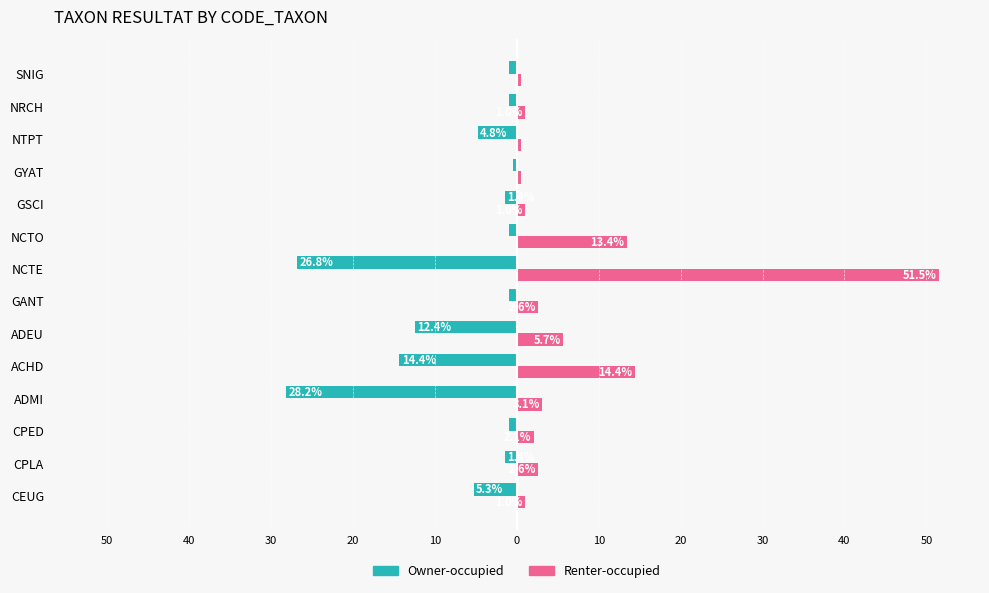

What is the highest value of the Renter-occupied series?

51.5